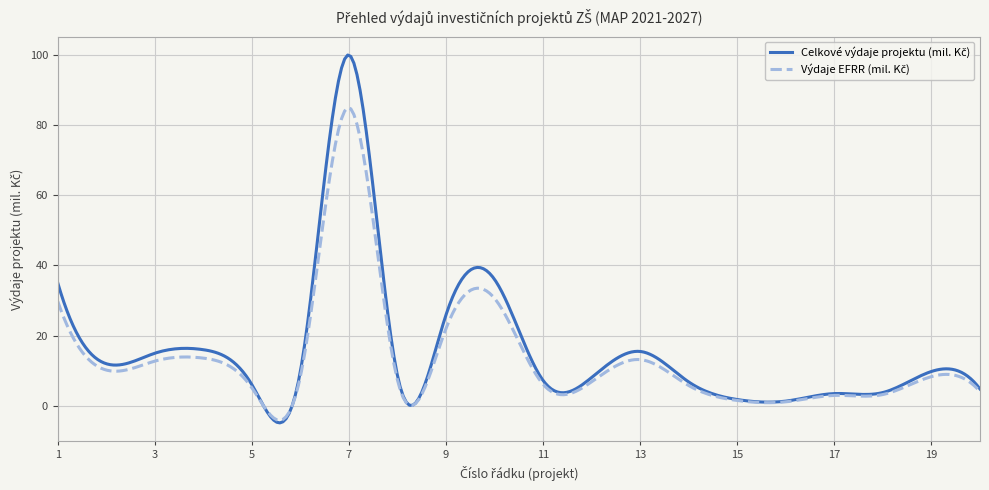

What is the minimum value shown in the chart?

-4.9